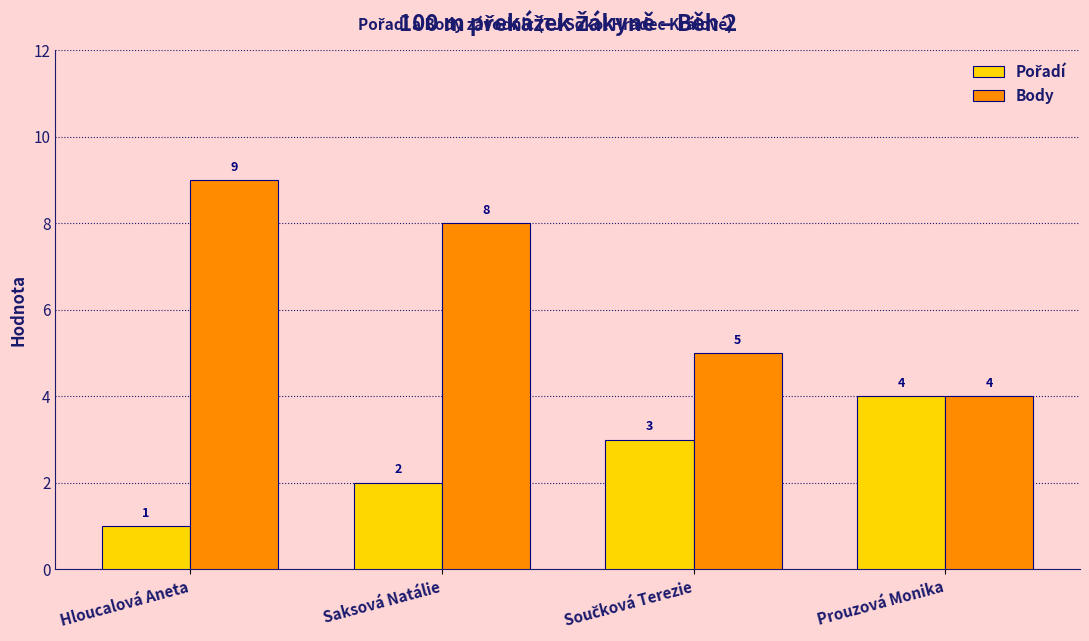

What is the sum of the Body values at Prouzová Monika and Saksová Natálie?

12